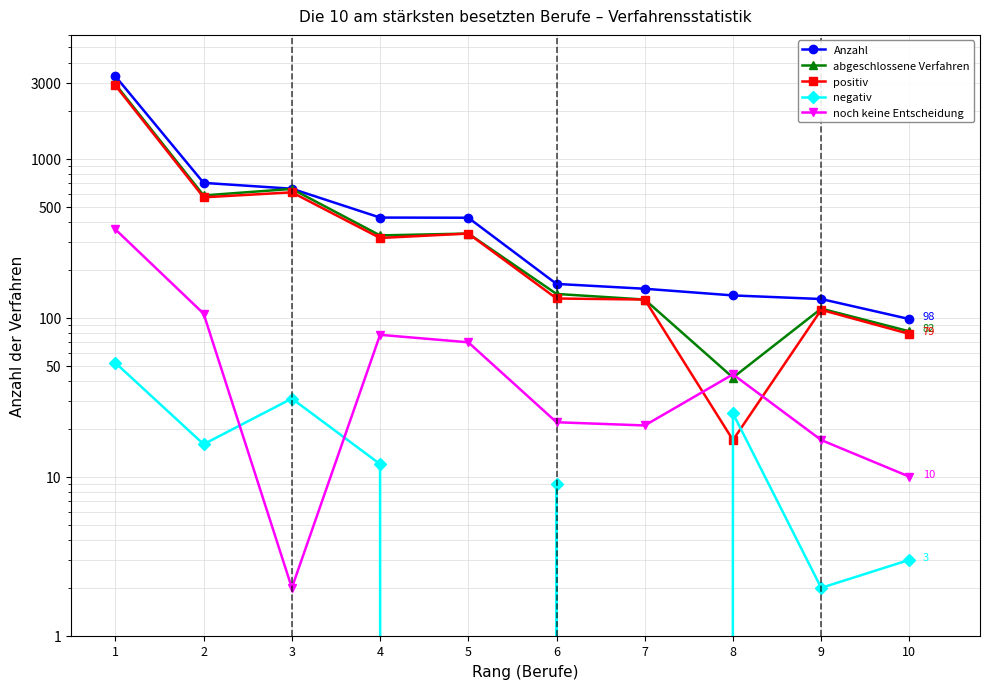

Which category has the highest value across all series?

1